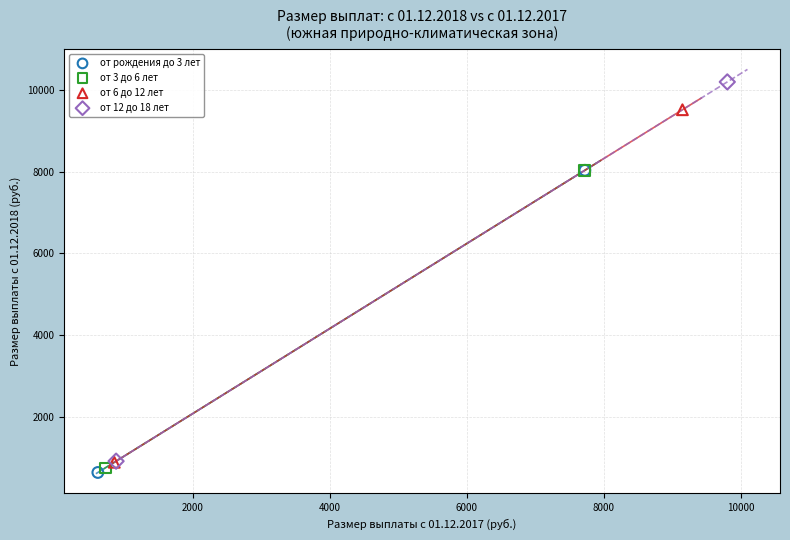

Which series reaches the maximum Y coordinate?

от 12 до 18 лет